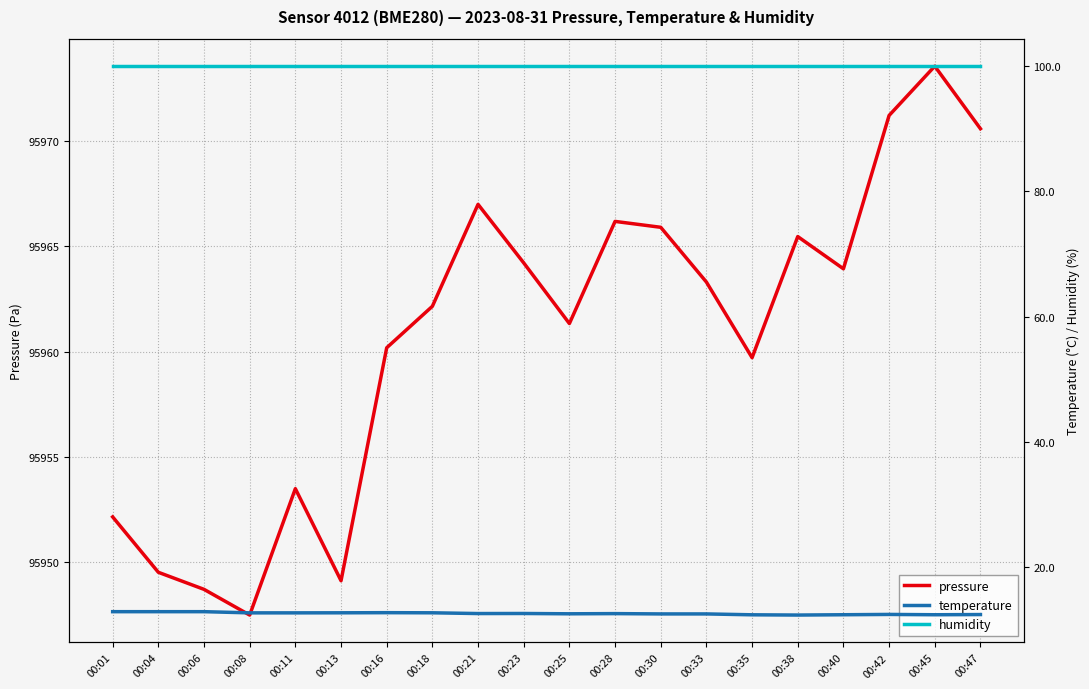

Reading left to right, transcribe all the data shown in this chart.

pressure: 00:01=95952.2	00:04=95949.5	00:06=95948.7	00:08=95947.5	00:11=95953.5	00:13=95949.1	00:16=95960.2	00:18=95962.2	00:21=95967.0	00:23=95964.2	00:25=95961.3	00:28=95966.2	00:30=95965.9	00:33=95963.3	00:35=95959.7	00:38=95965.5	00:40=95963.9	00:42=95971.2	00:45=95973.6	00:47=95970.6
temperature: 00:01=12.9	00:04=12.9	00:06=12.9	00:08=12.7	00:11=12.7	00:13=12.7	00:16=12.7	00:18=12.7	00:21=12.6	00:23=12.6	00:25=12.5	00:28=12.6	00:30=12.5	00:33=12.5	00:35=12.4	00:38=12.3	00:40=12.4	00:42=12.4	00:45=12.4	00:47=12.4
humidity: 00:01=100.0	00:04=100.0	00:06=100.0	00:08=100.0	00:11=100.0	00:13=100.0	00:16=100.0	00:18=100.0	00:21=100.0	00:23=100.0	00:25=100.0	00:28=100.0	00:30=100.0	00:33=100.0	00:35=100.0	00:38=100.0	00:40=100.0	00:42=100.0	00:45=100.0	00:47=100.0